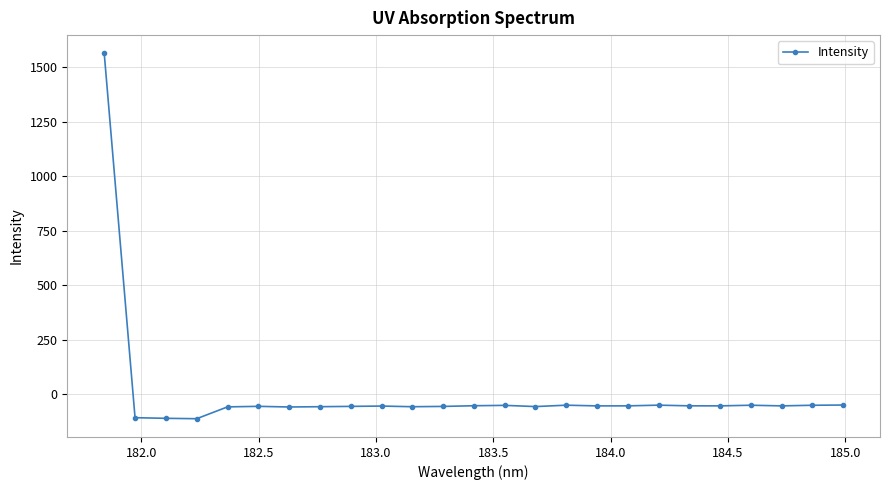

What is the smallest value displayed?

-111.9